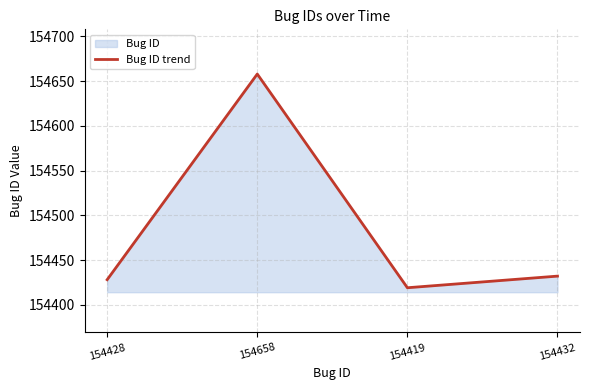

The value at 154432 is 90346. True or false?

False